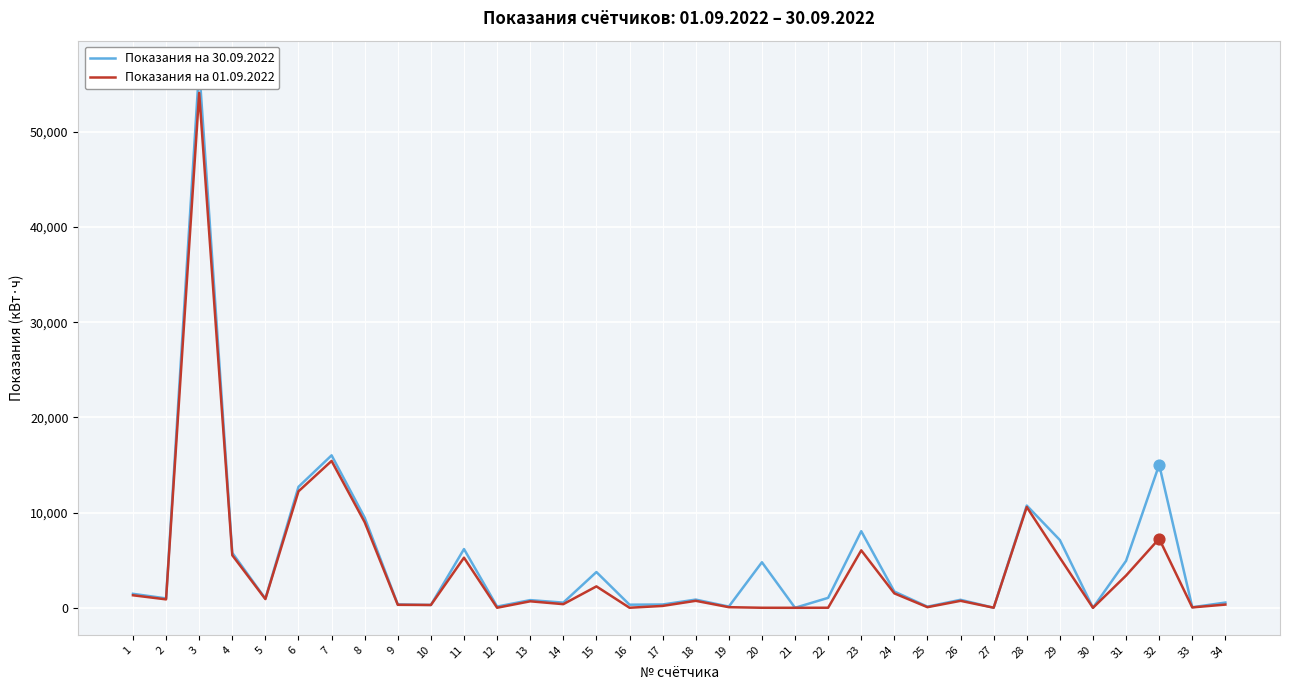

Which series has the widest spread of Y values?

Показания на 30.09.2022